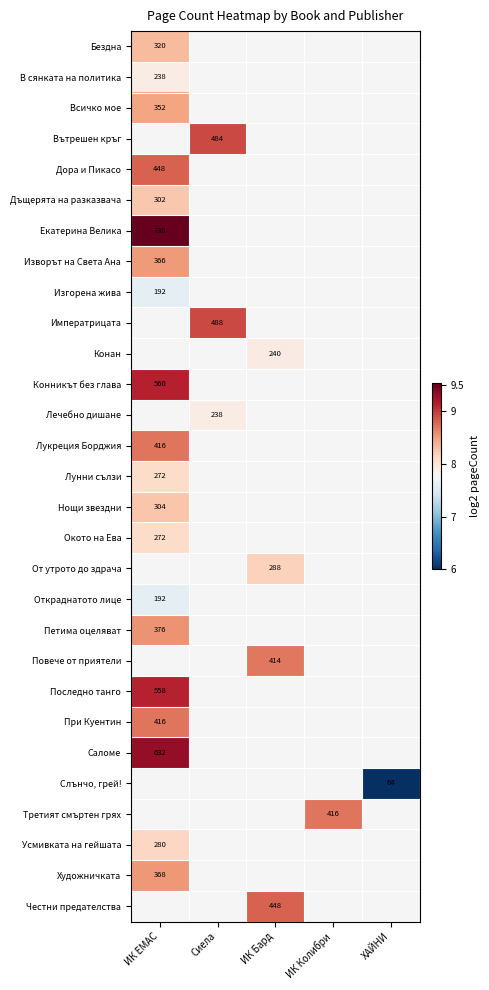

What is the highest value of the Окото на Ева series?

8.1